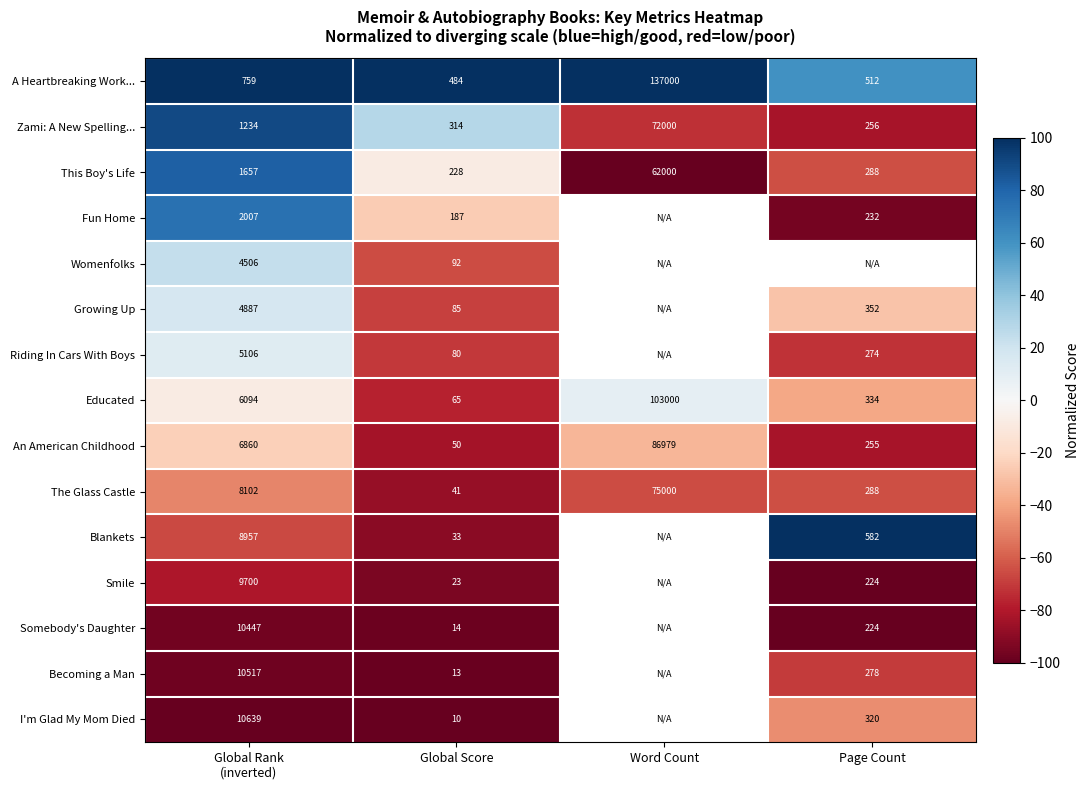

What value does the This Boy's Life series have at Page Count?

288